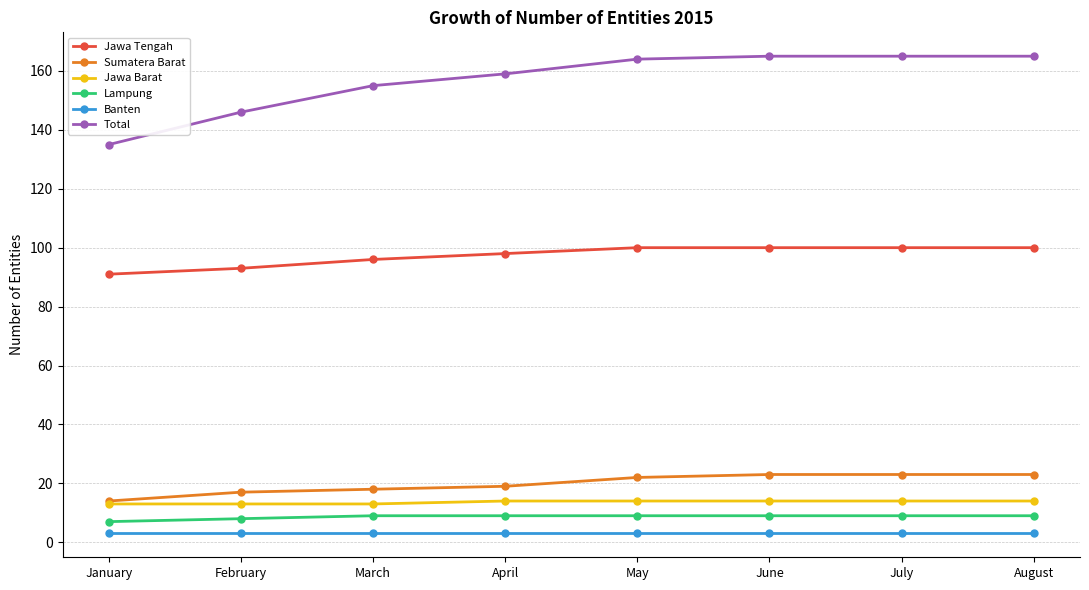

How many lines are shown in the chart?

6